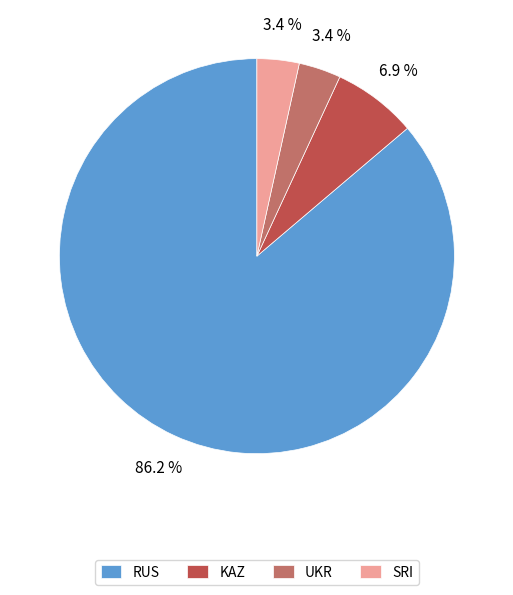

Is SRI the majority of the pie?

No